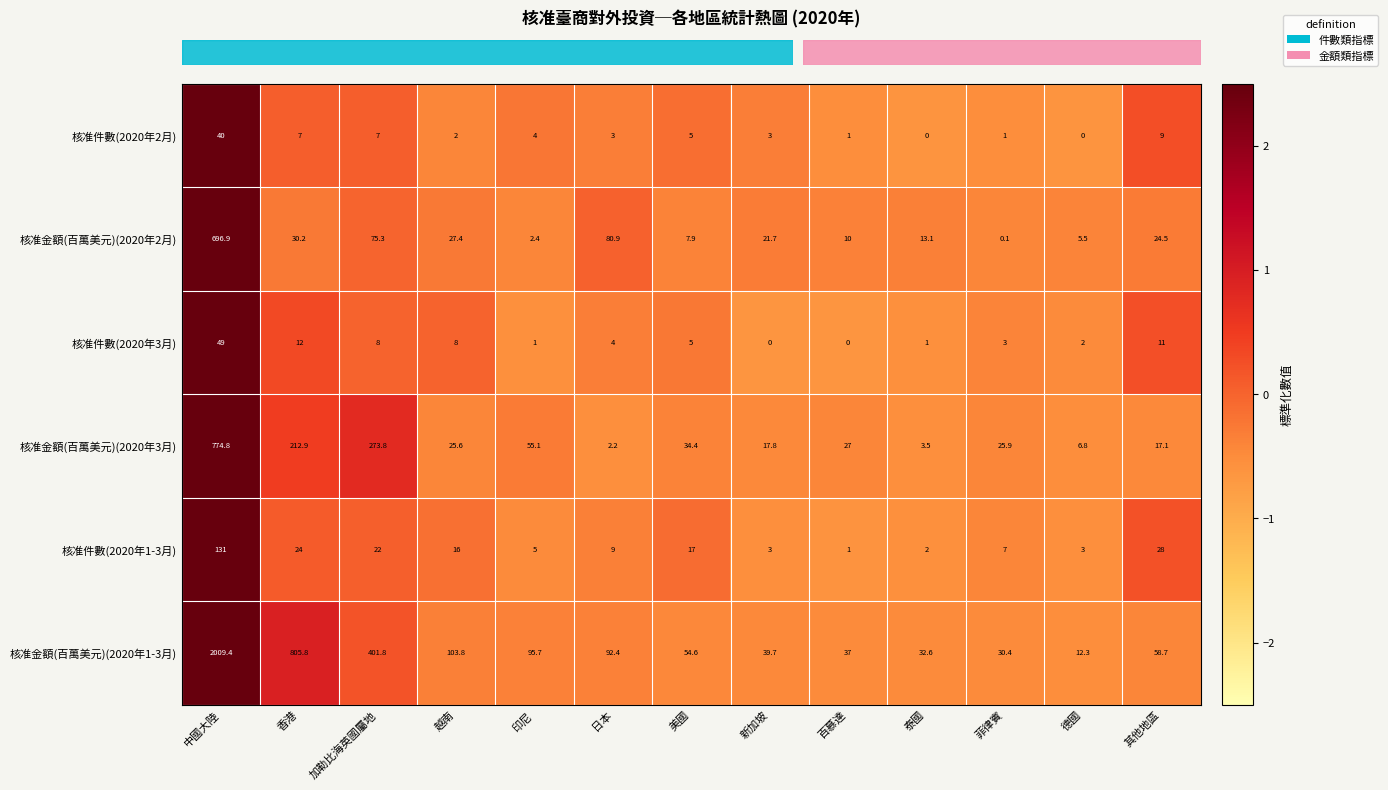

How many data points in 核准件數(2020年2月) are less than 3?

5